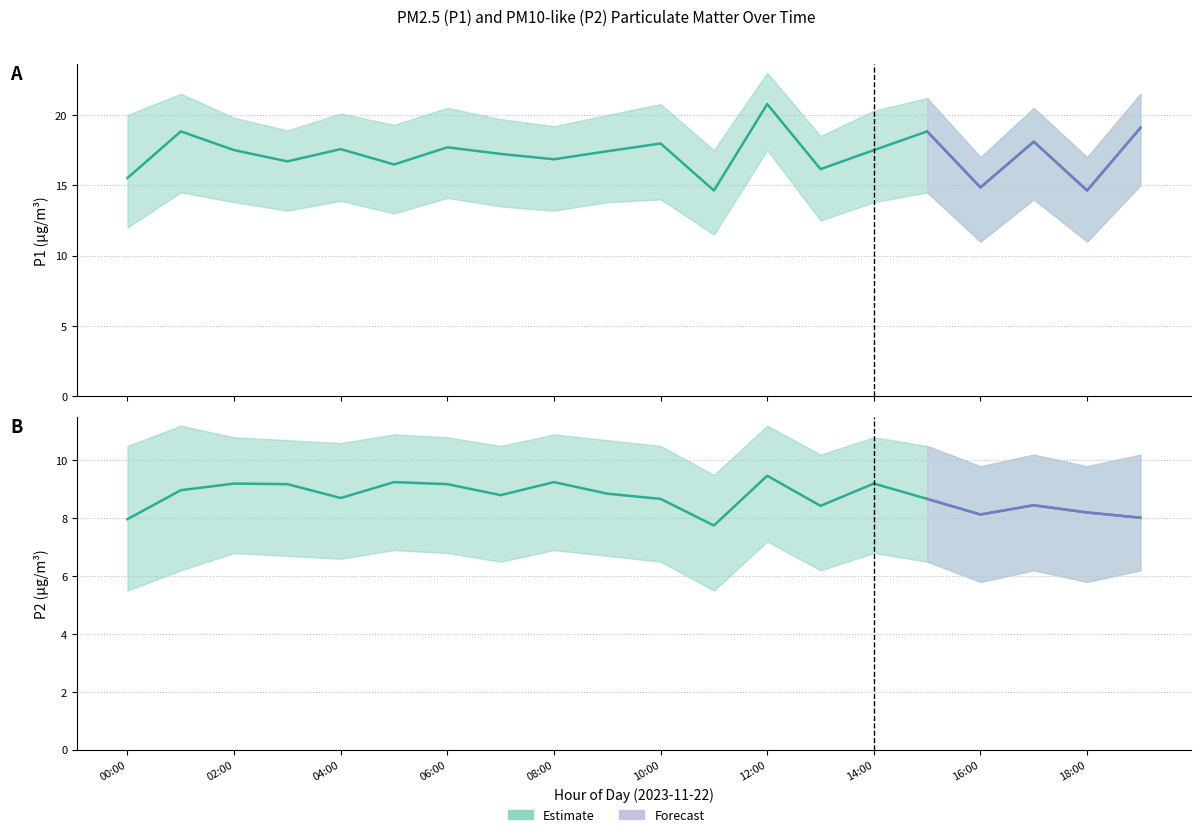

List the series in order of their overall mean, highest first.

P1, P2